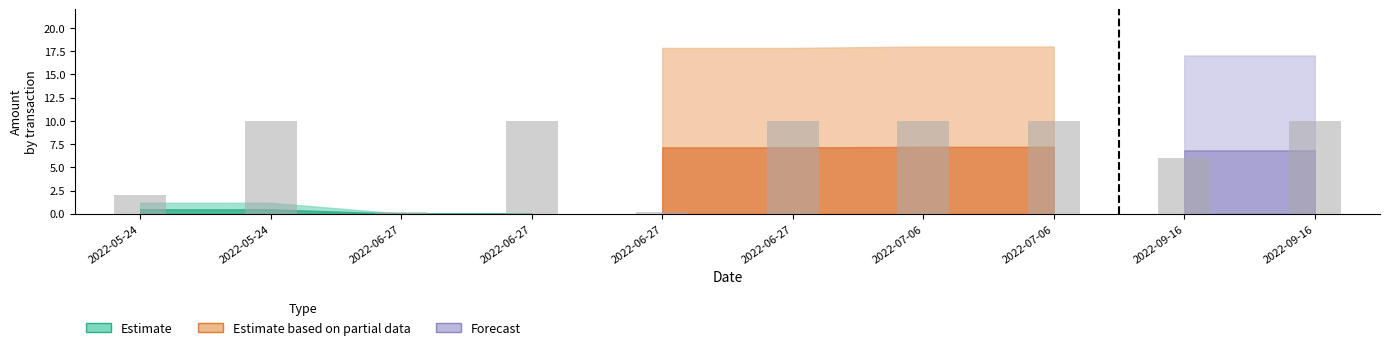

What is the difference between the maximum and minimum values?

9.8